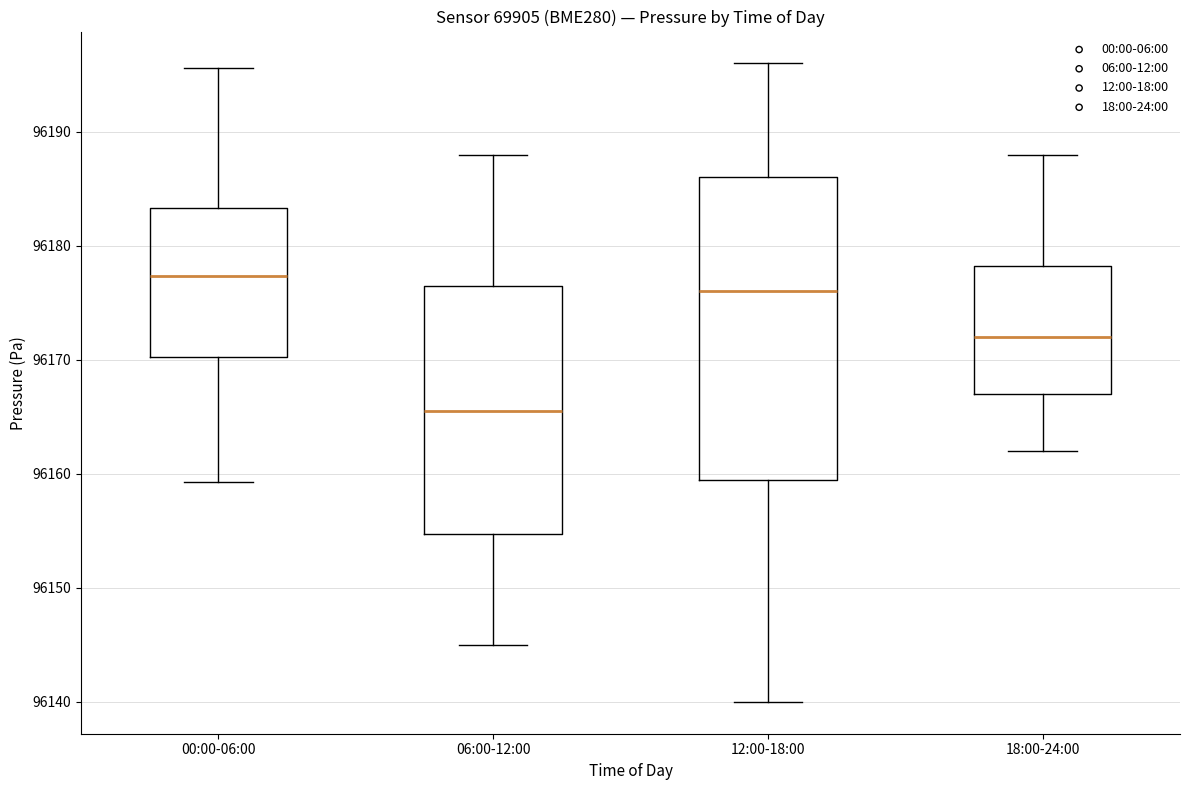

Comparing the boxes themselves (not the whiskers), which one is the tallest?

12:00-18:00